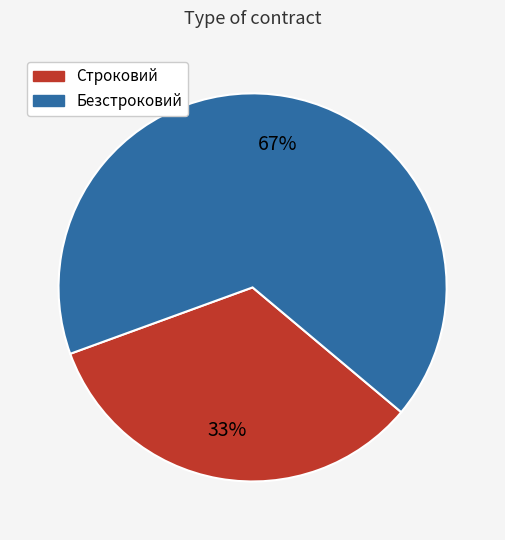

To the nearest percent, what portion does Безстроковий represent?

67%